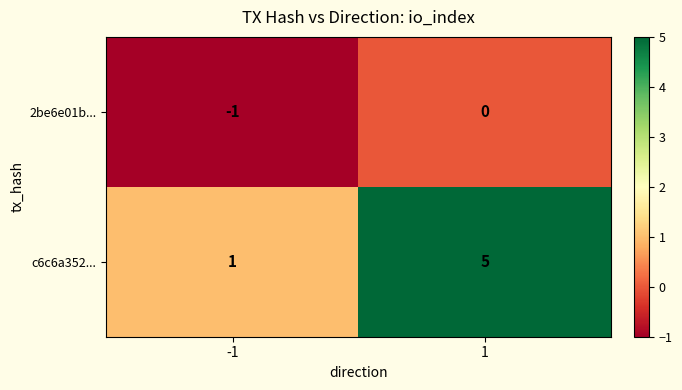

What is the sum of all c6c6a352... values?

6